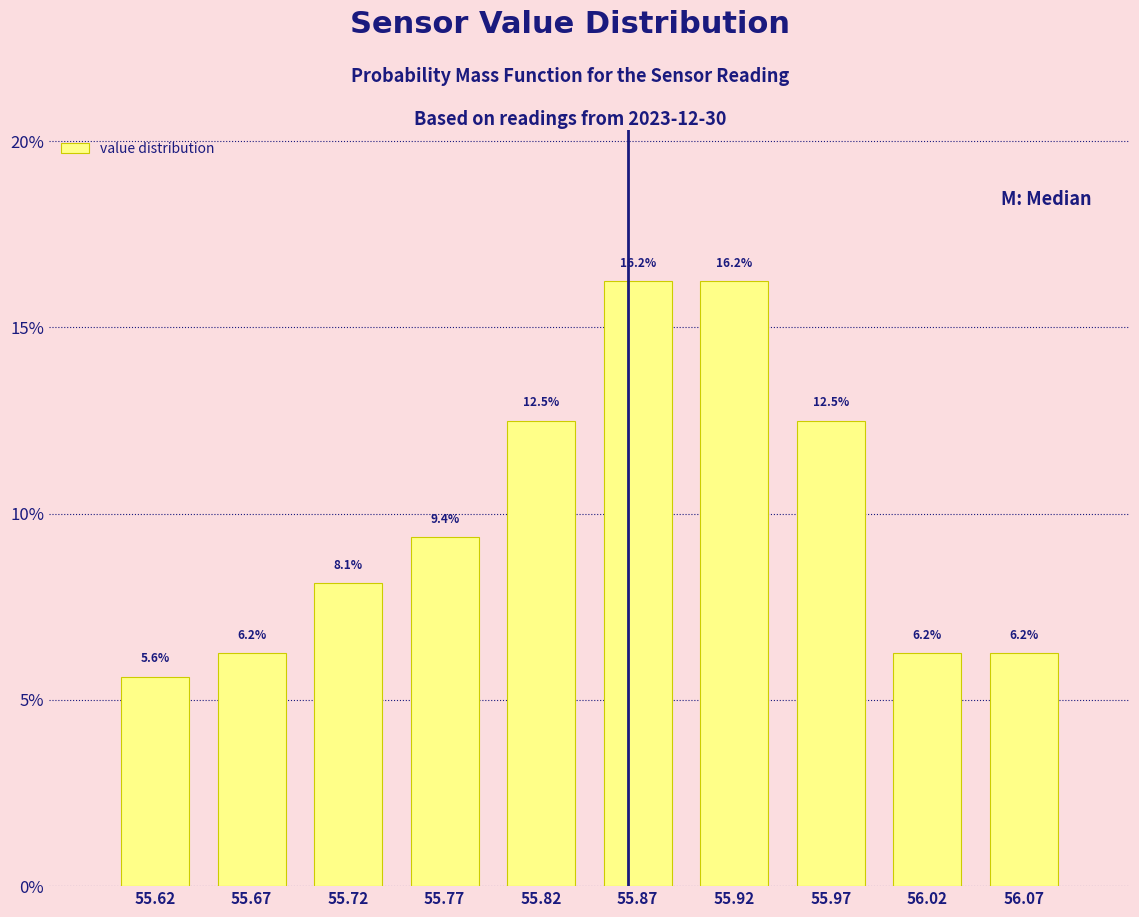

Reading left to right, list every bar in this chart as the range it spans on the x-axis followed by its height.

55.60 to 55.65: 5.6
55.65 to 55.70: 6.2
55.70 to 55.75: 8.1
55.75 to 55.80: 9.4
55.80 to 55.85: 12.5
55.85 to 55.90: 16.2
55.90 to 55.95: 16.2
55.95 to 56.00: 12.5
56.00 to 56.05: 6.2
56.05 to 56.10: 6.2